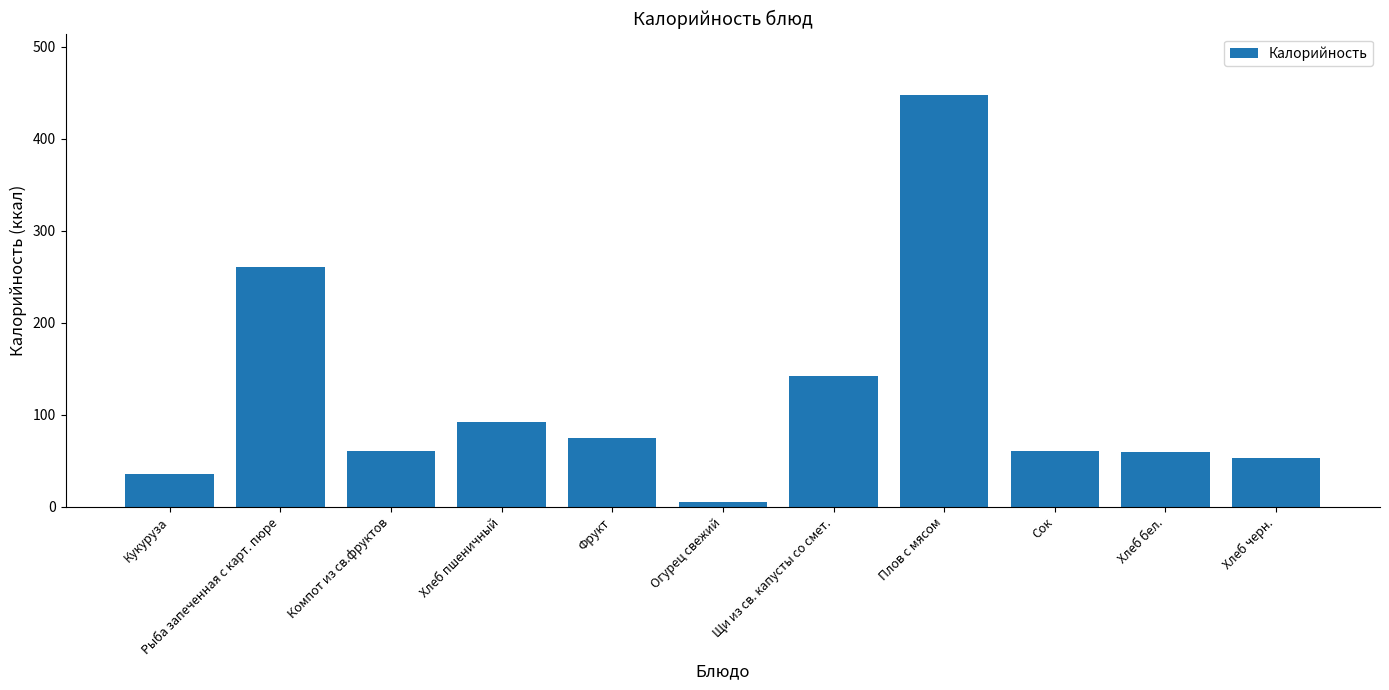

Is it true that the value at Фрукт is 75.0?

True